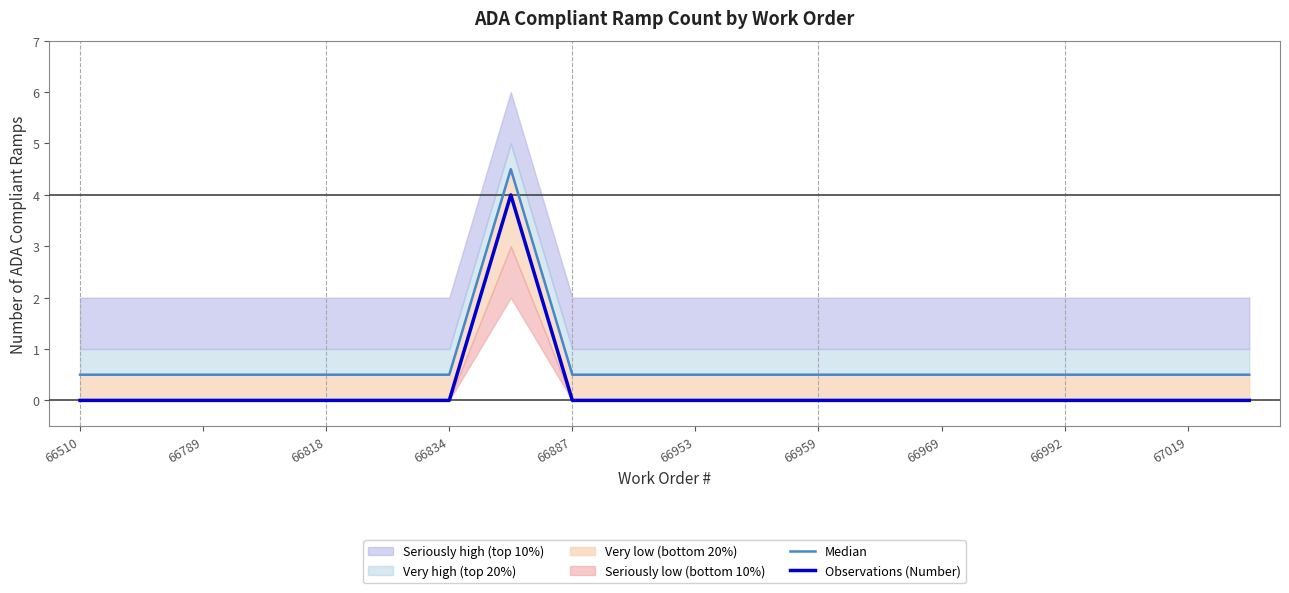

Is this an area chart (filled region under the line)?

No